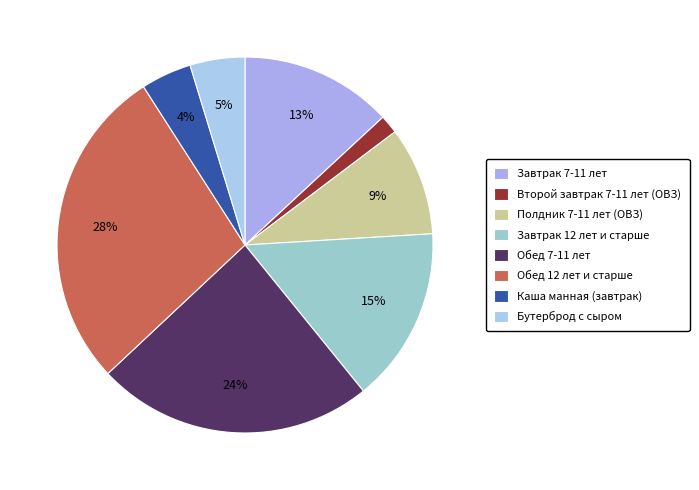

How many slices are in this pie chart?

8